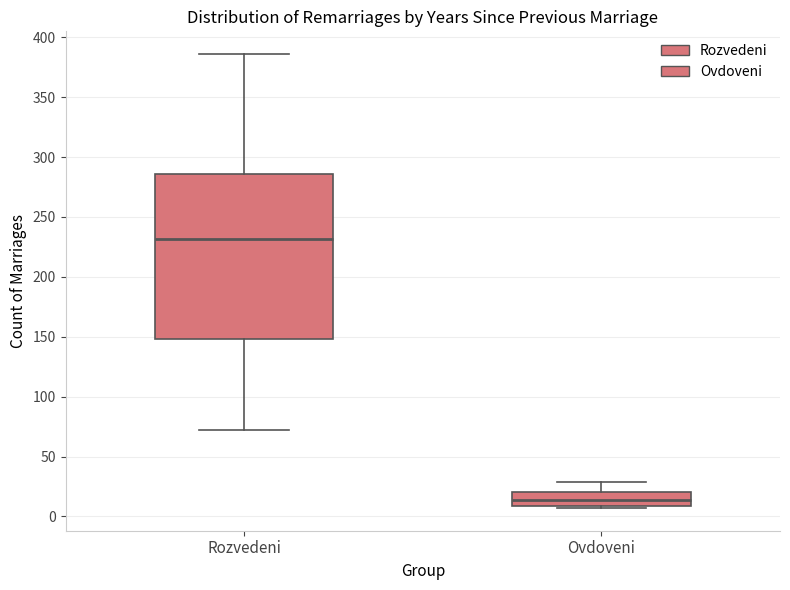

Comparing the boxes themselves (not the whiskers), which one is the tallest?

Rozvedeni